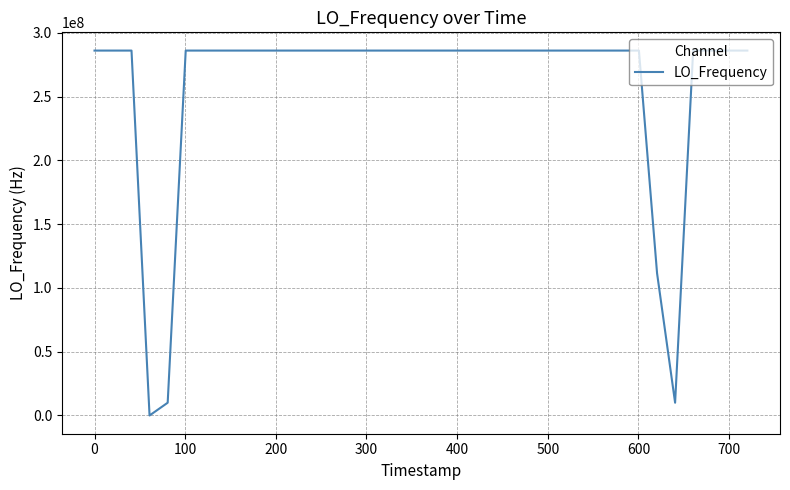

What is the maximum value shown in the chart?

286047049.9